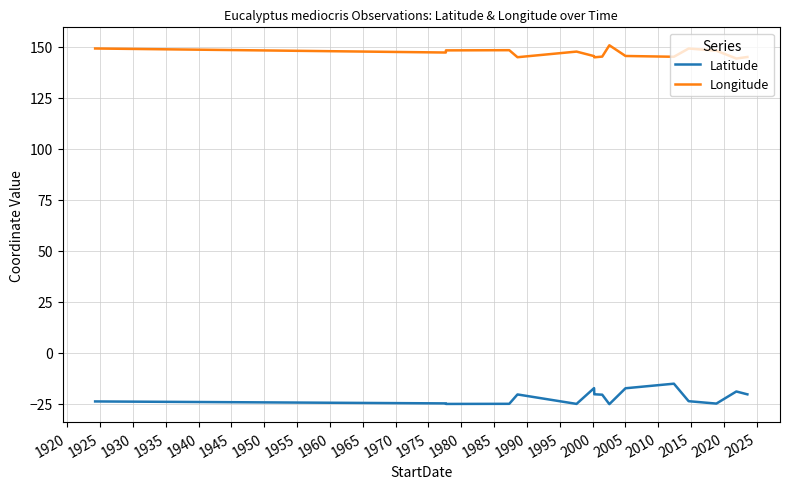

Rank the series by their maximum value, from lowest to highest.

Latitude, Longitude